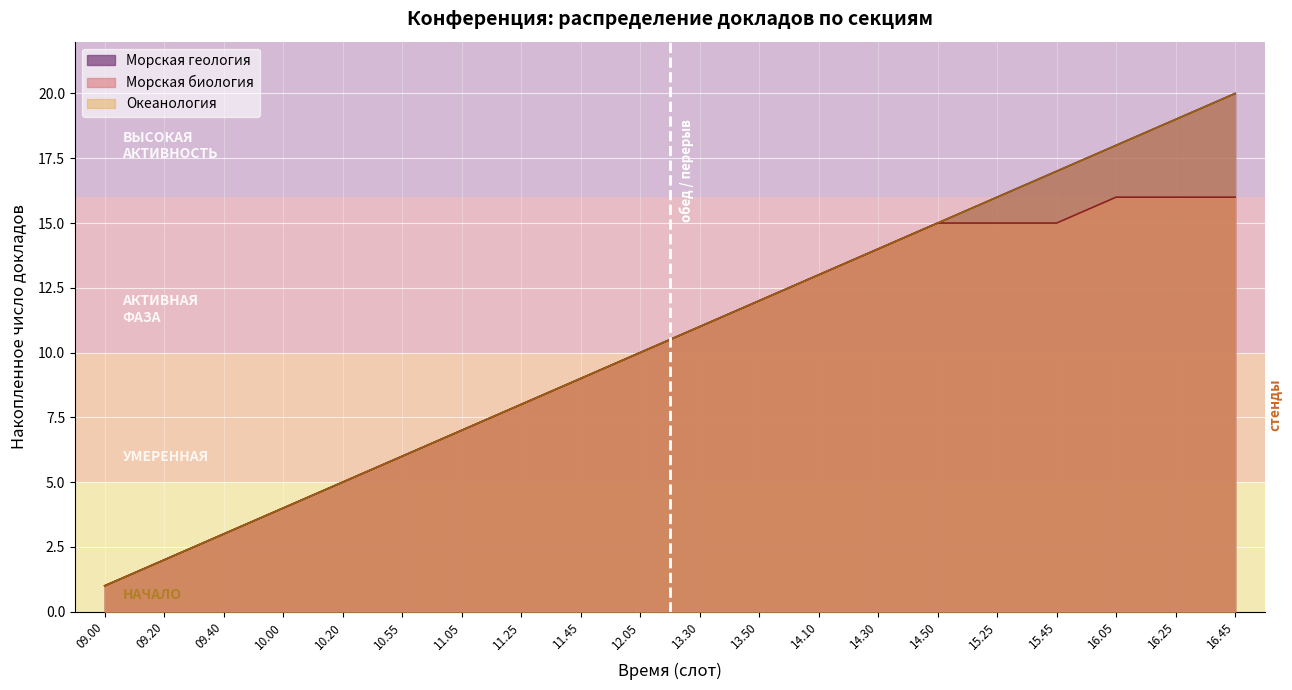

What is the sum of the Океанология values at 10.00 and 15.45?

19